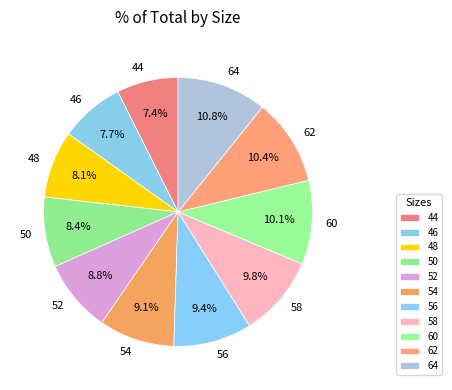

What portion of the pie excludes 44?

92.6%